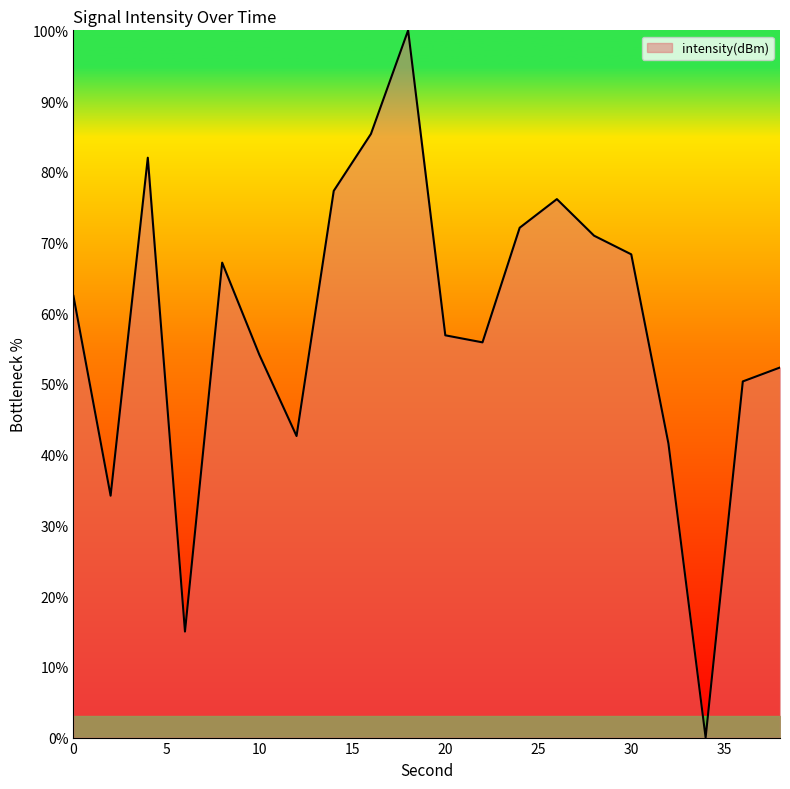

What is the greatest value displayed?

100.0